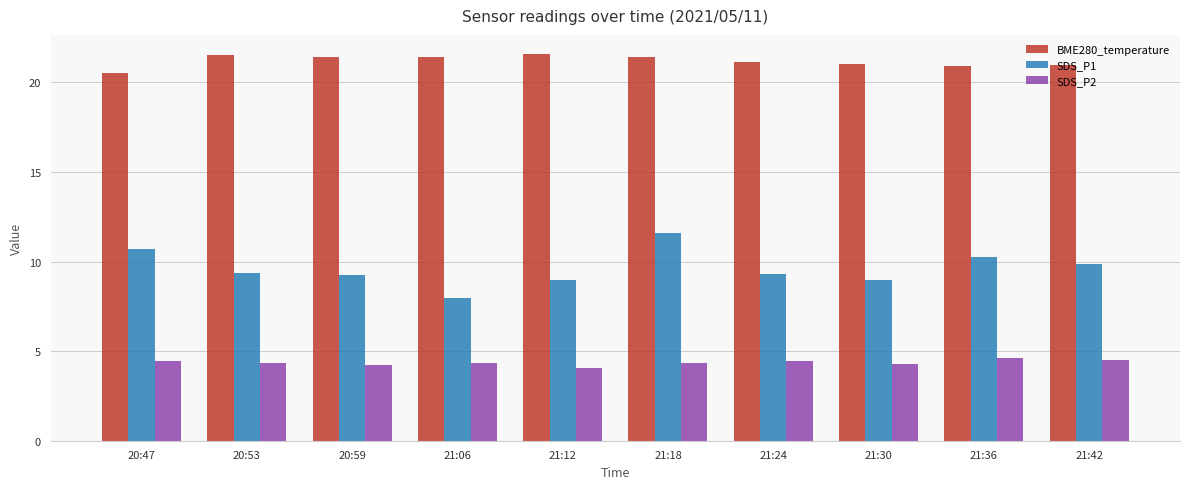

Rank the series at 20:59 from lowest to highest value.

SDS_P2, SDS_P1, BME280_temperature